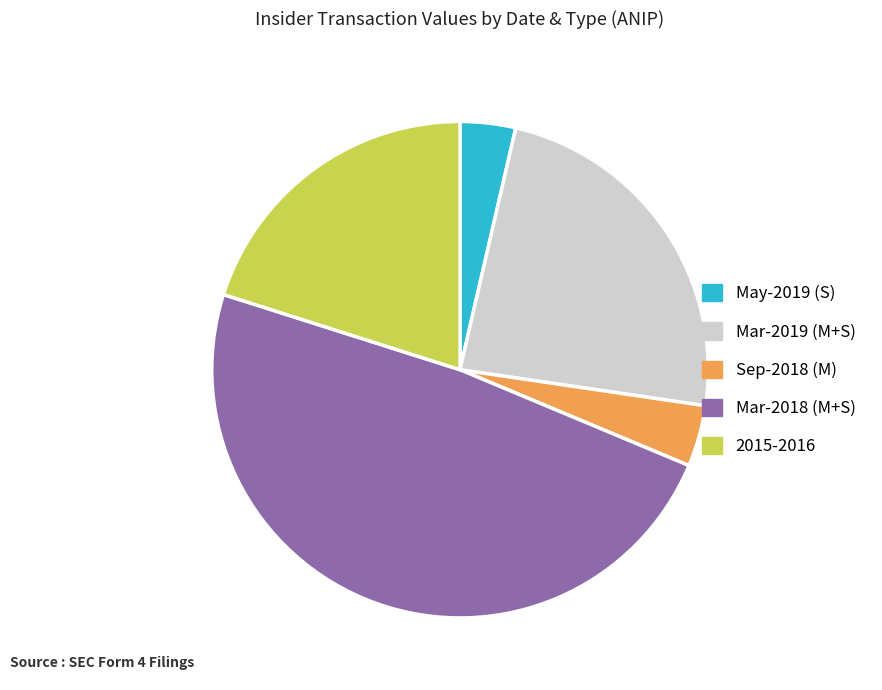

Count the number of slices in the pie.

5